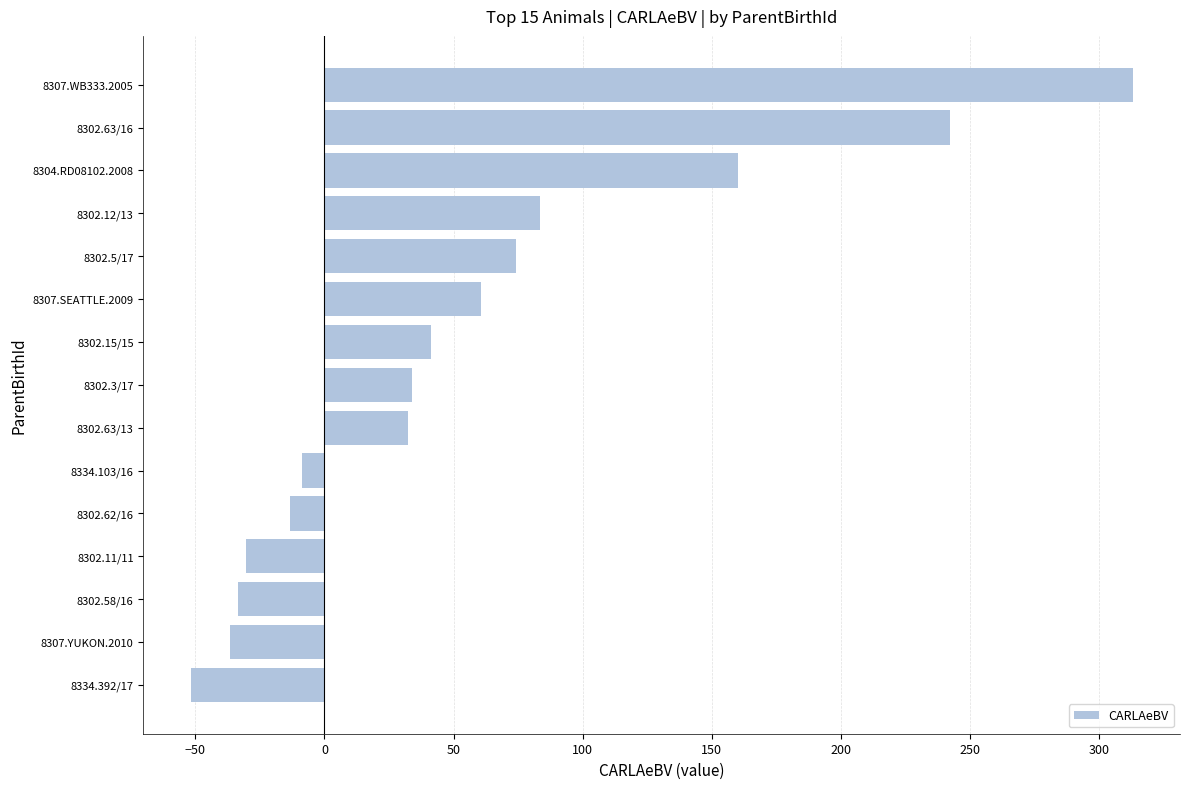

Which category has the highest value across all series?

8307.WB333.2005